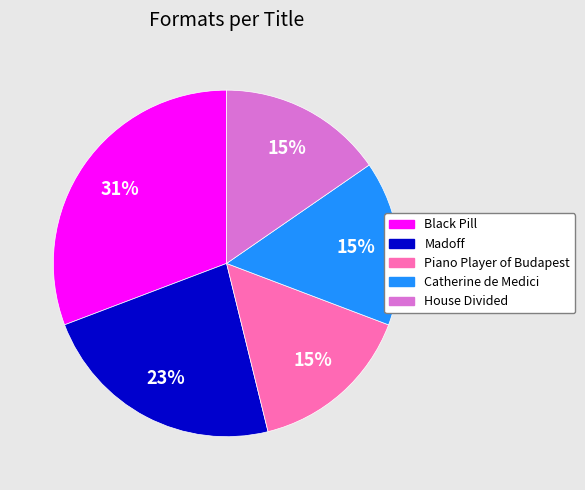

Which category has the biggest portion of the pie?

Black Pill